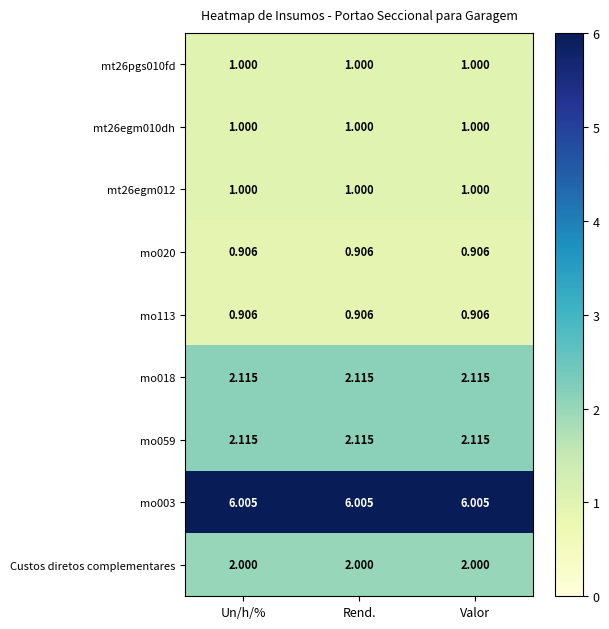

Is the value of mo018 at Rend. greater than the value of mo003 at Valor?

No